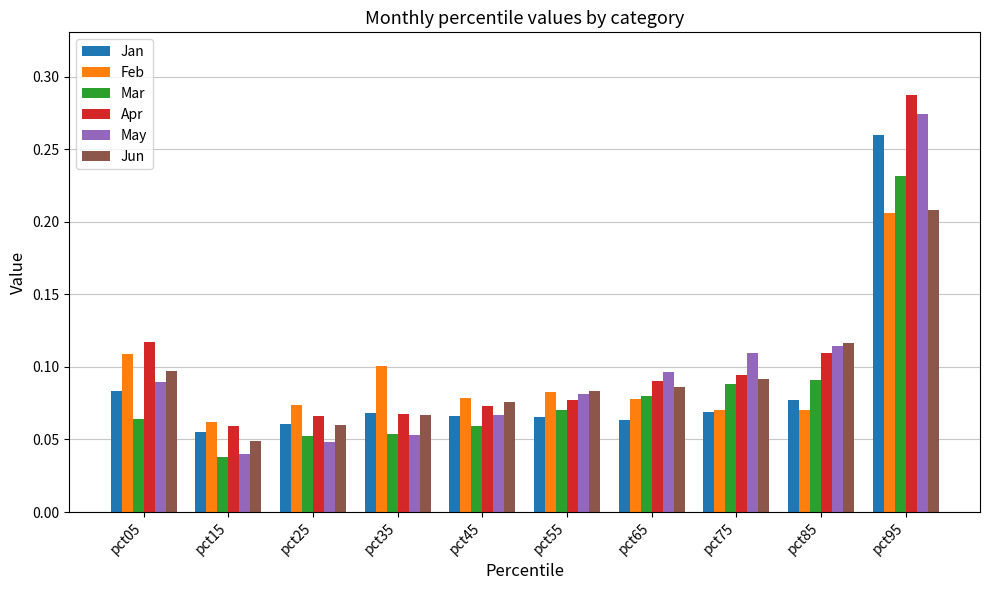

How many bars are there in total?

60